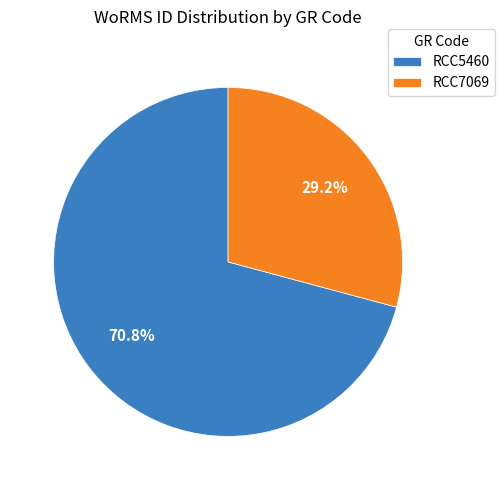

What percentage is NOT represented by RCC5460?

29.2%